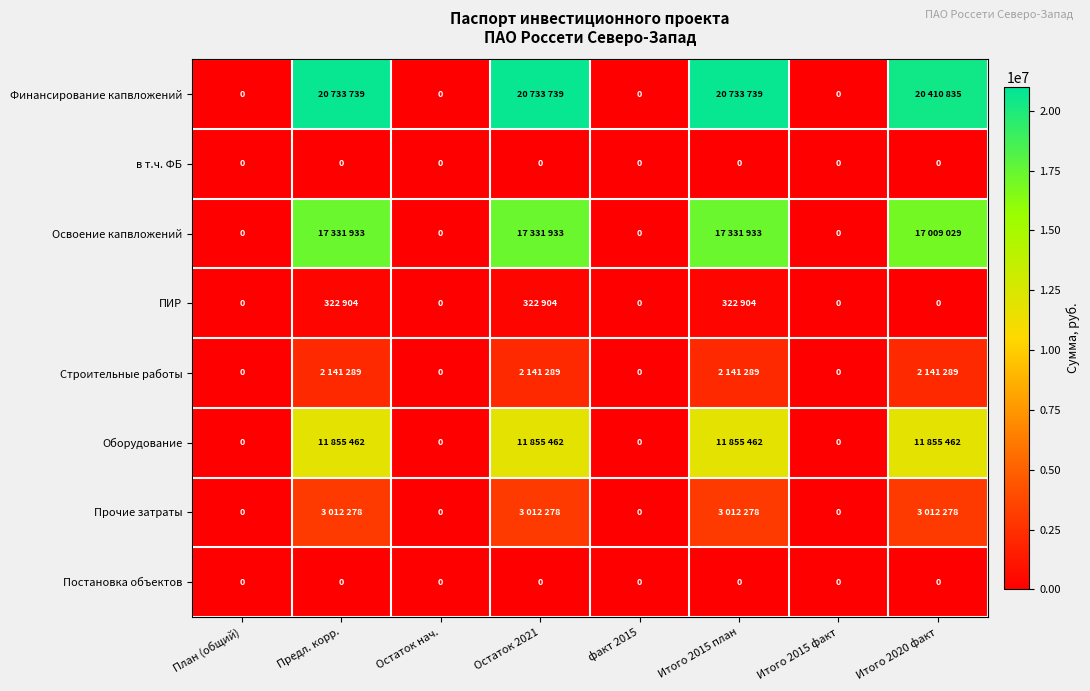

At how many categories does at least one series exceed 20163375?

4